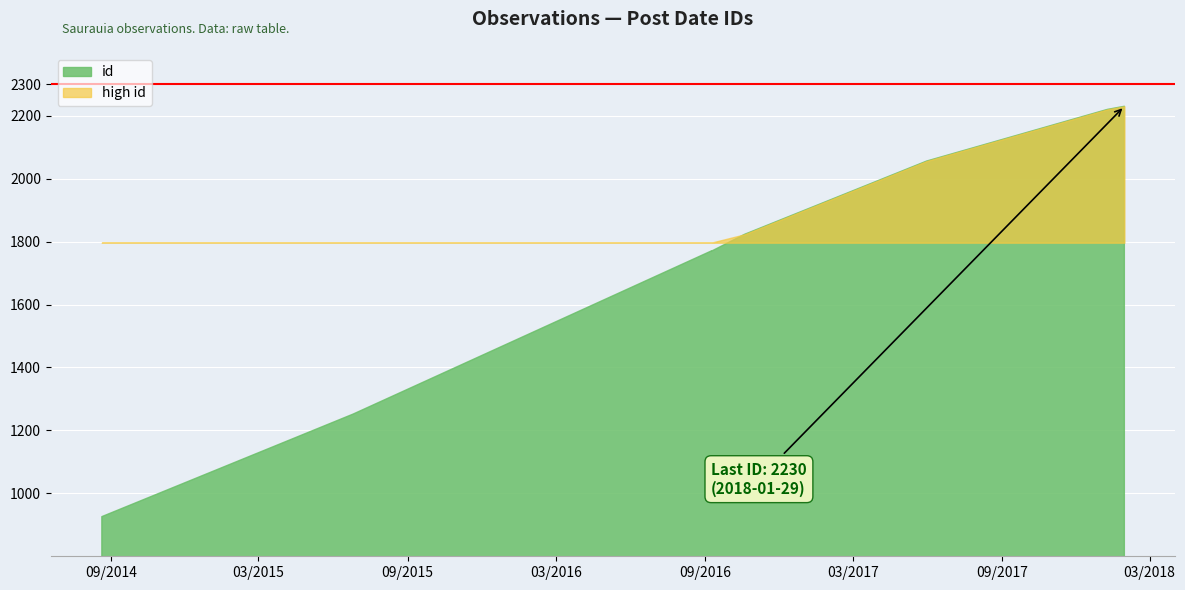

True or false: the data has more than 1 interior local peaks.

False